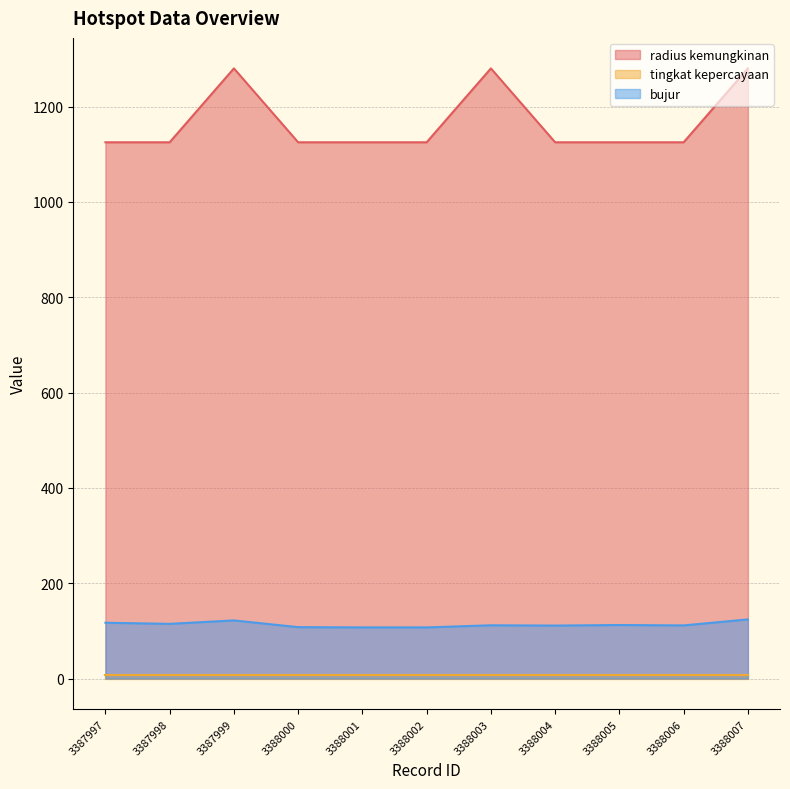

At how many categories does at least one series exceed 1276?

3